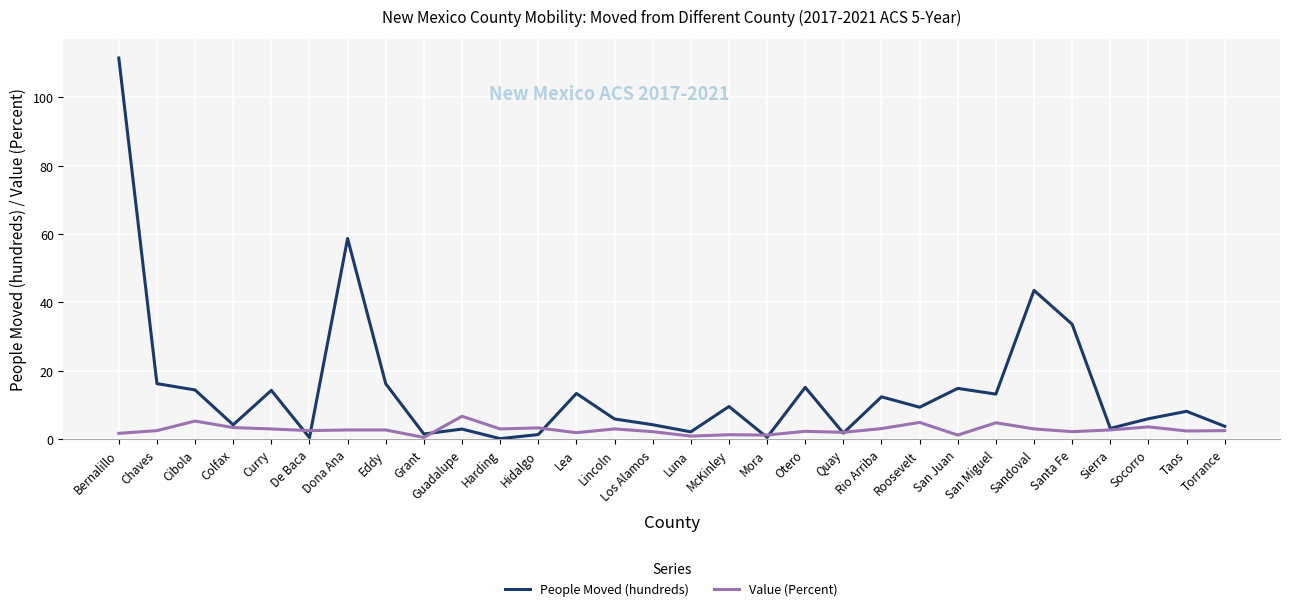

Which series changed the most between Curry and Grant?

People Moved (hundreds)